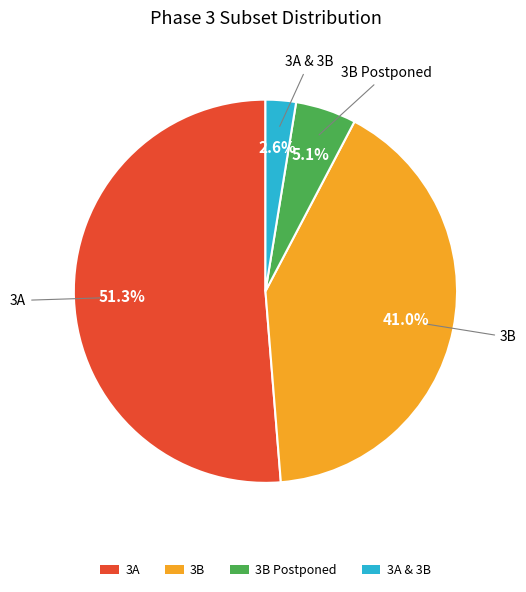

Is there a majority slice in this chart?

Yes